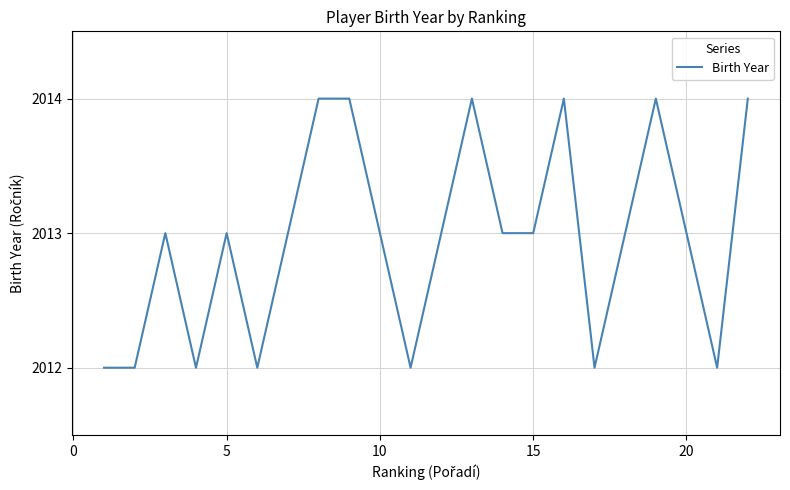

Count the values in the range 2012 to 2014.

22